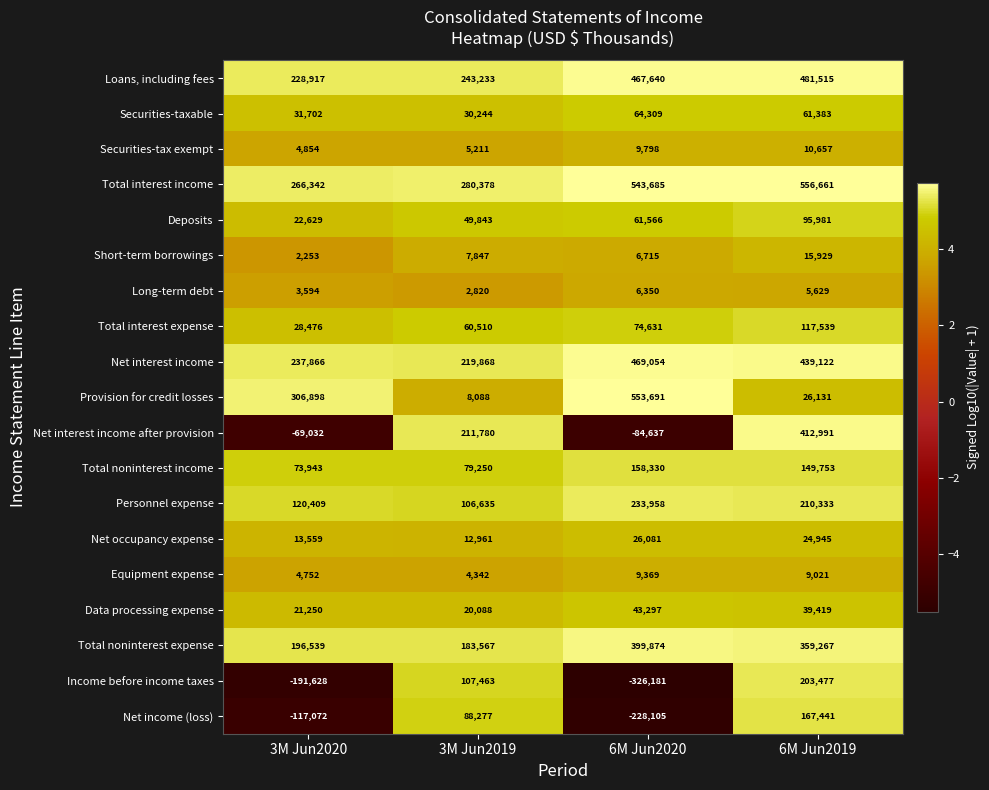

Rank the categories by Provision for credit losses value from highest to lowest.

6M Jun2020, 3M Jun2020, 6M Jun2019, 3M Jun2019